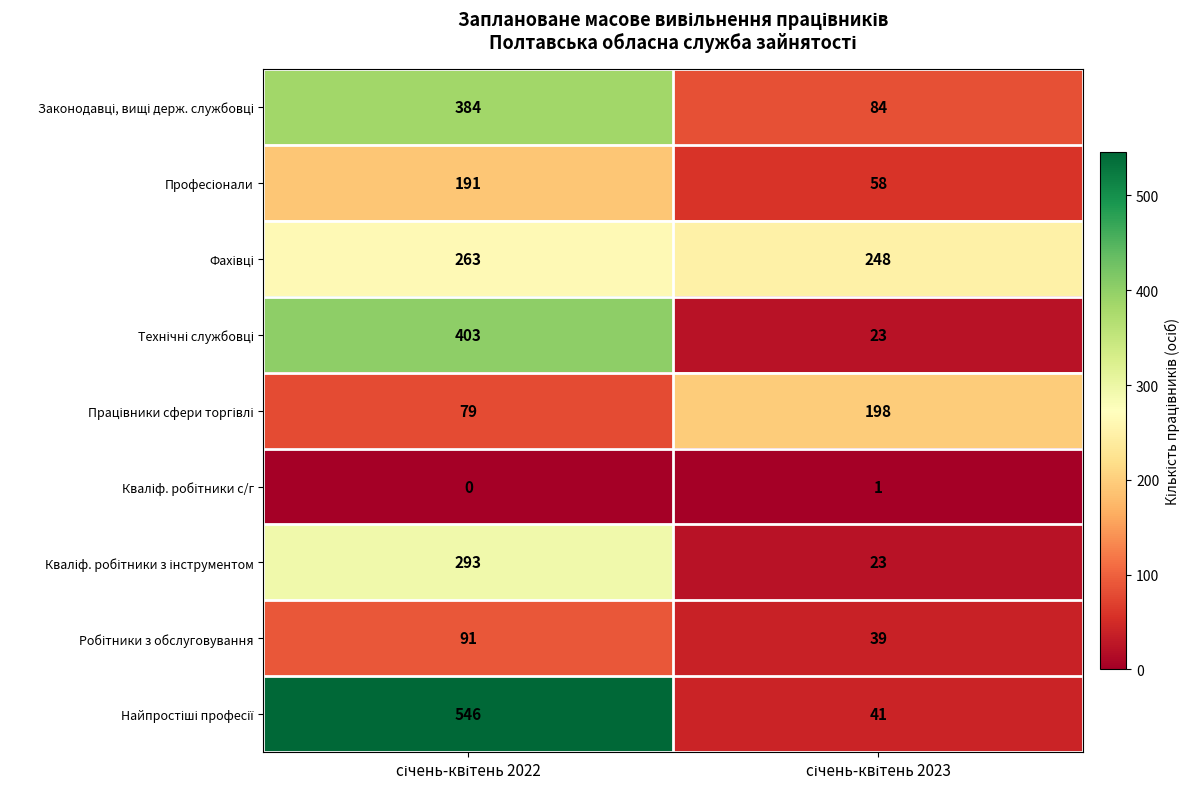

What is the maximum value shown in the chart?

546